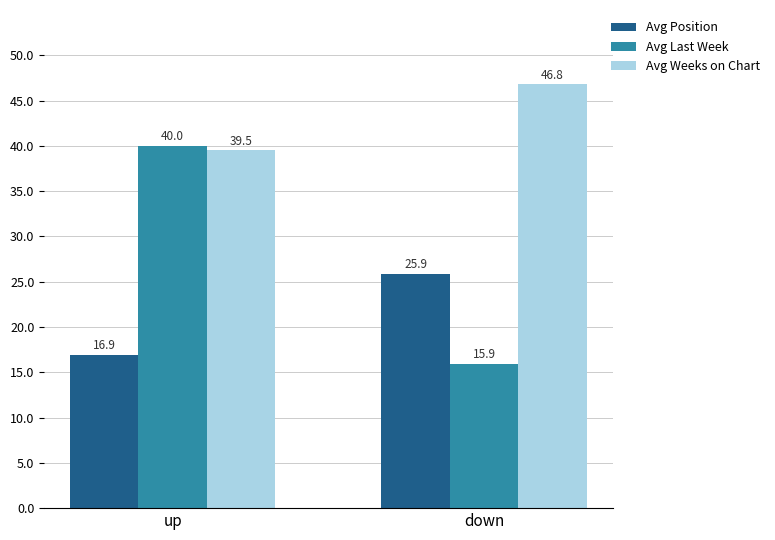

Where does the Avg Position series first go above 25?

down